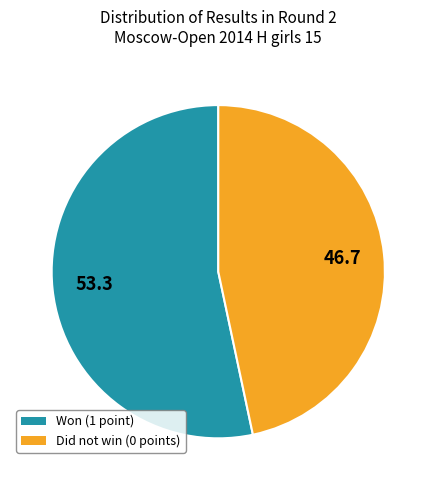

Is there a majority slice in this chart?

Yes